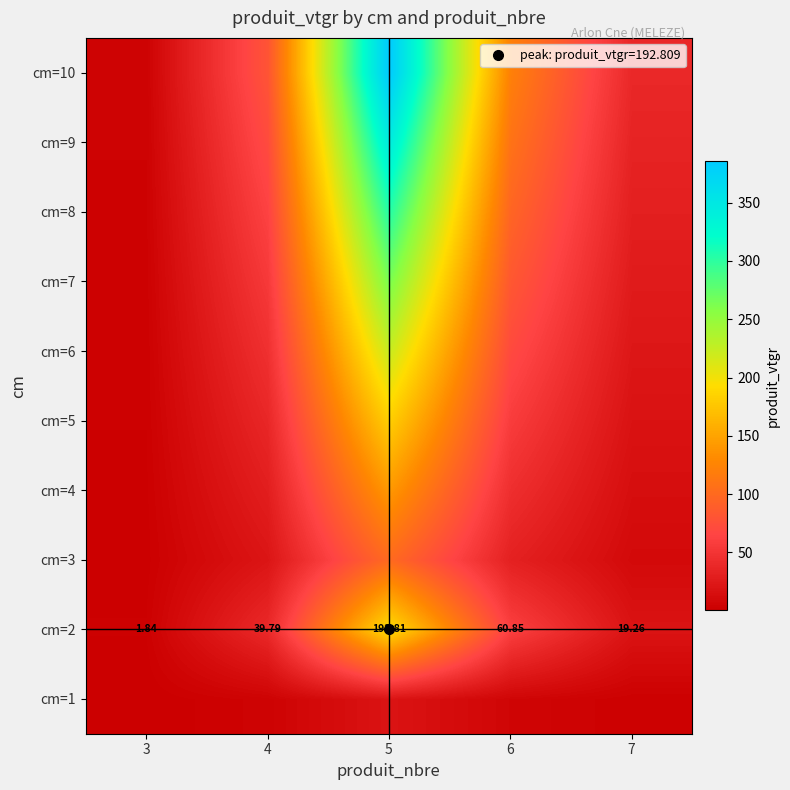

Is the value of cm=1 at 6 greater than the value of cm=6 at 5?

No